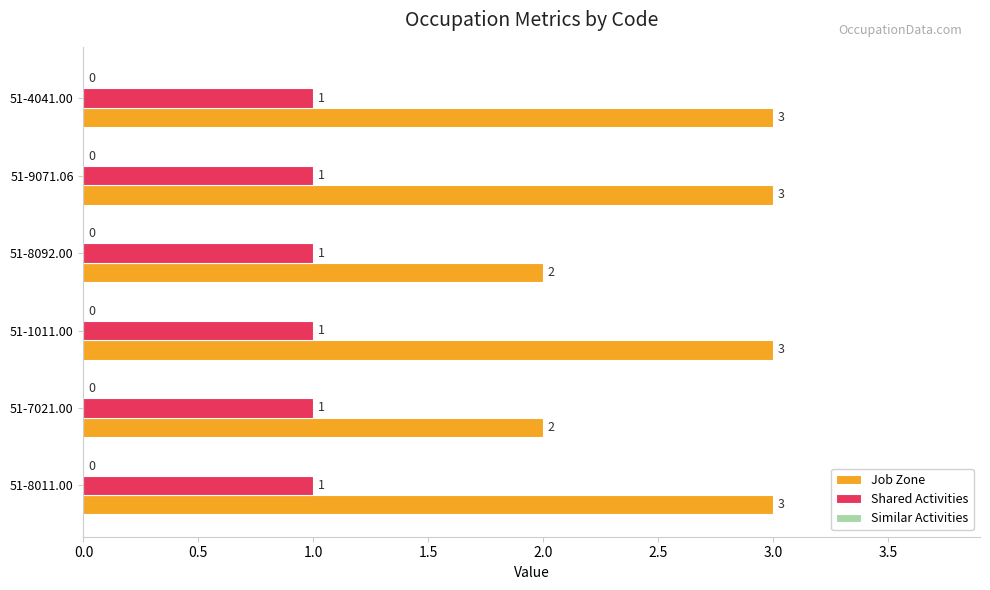

How many categories are shown in the chart?

6